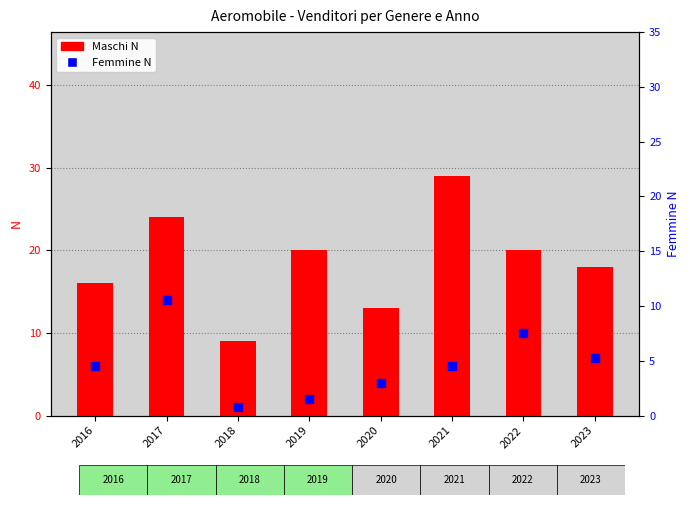

What are all the series names shown in the legend?

Maschi N, Femmine N